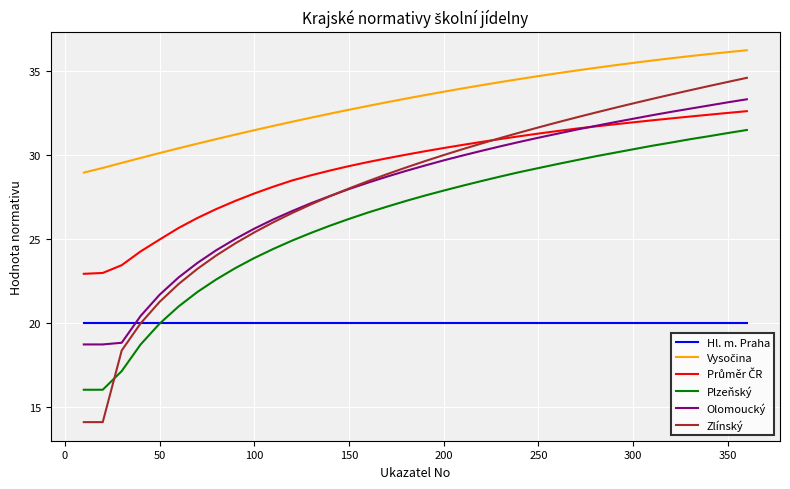

What is the minimum value for Zlínský?

14.1